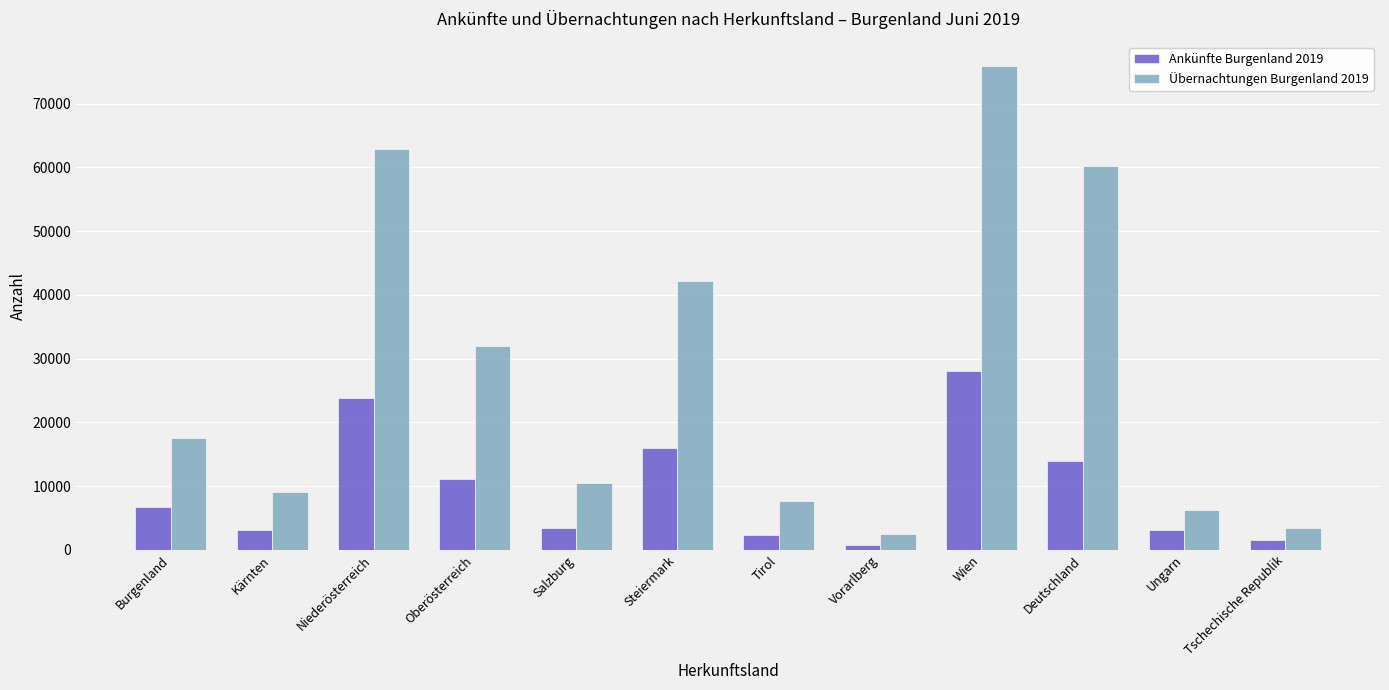

At how many categories does at least one series exceed 25932?

5